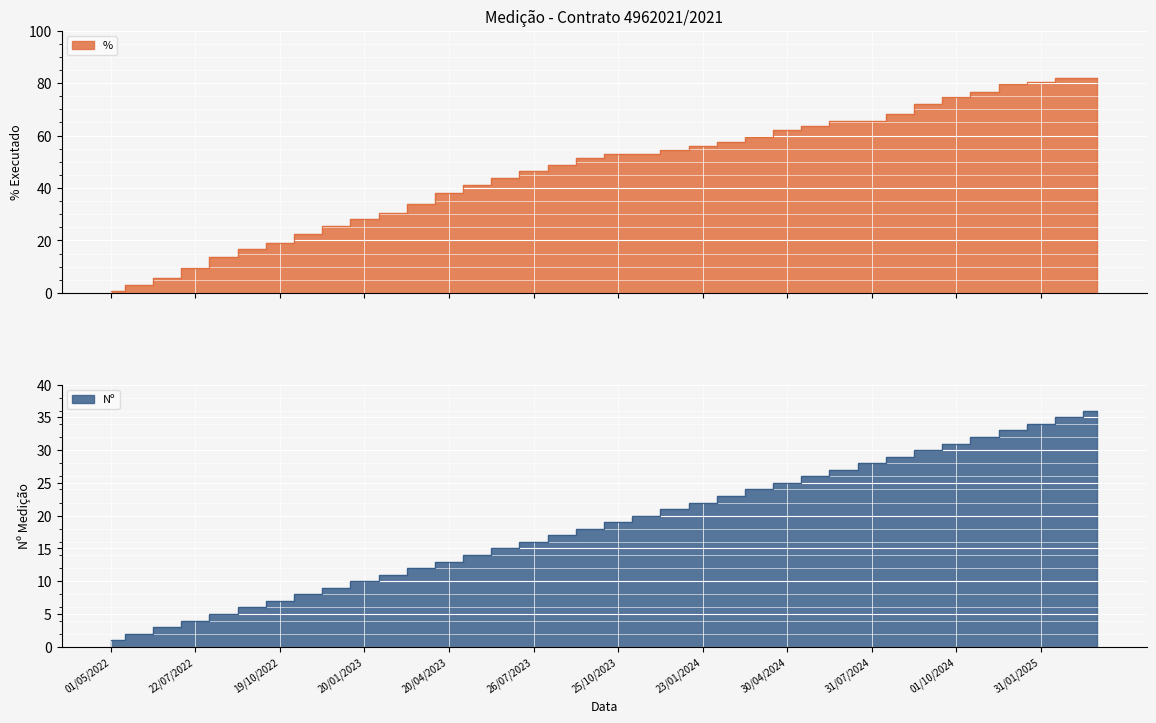

What is the value of the Nº point at the 14th from the left?

14.0